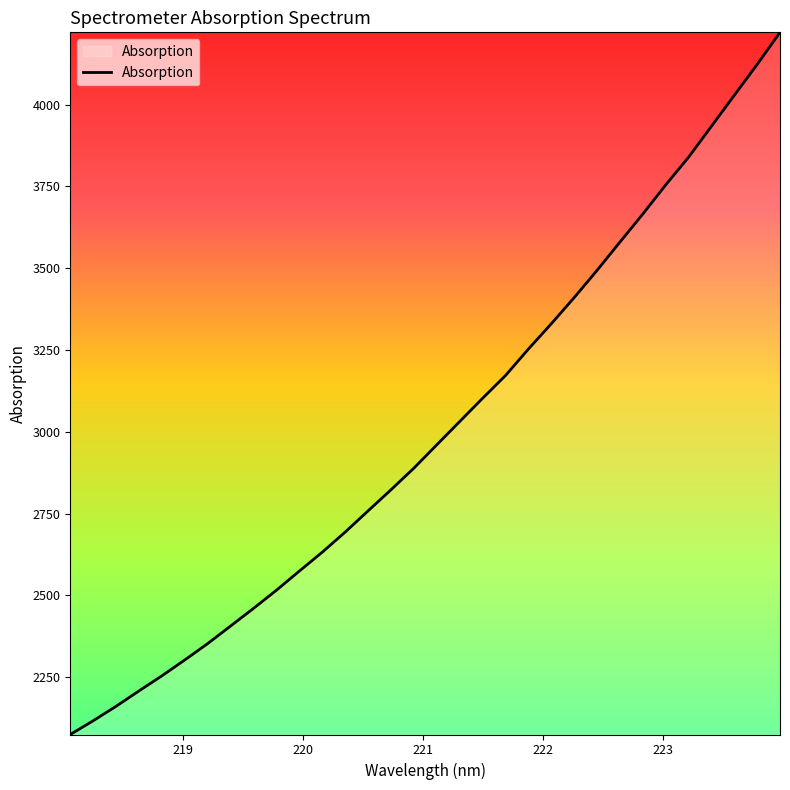

What is the greatest value displayed?

4220.9